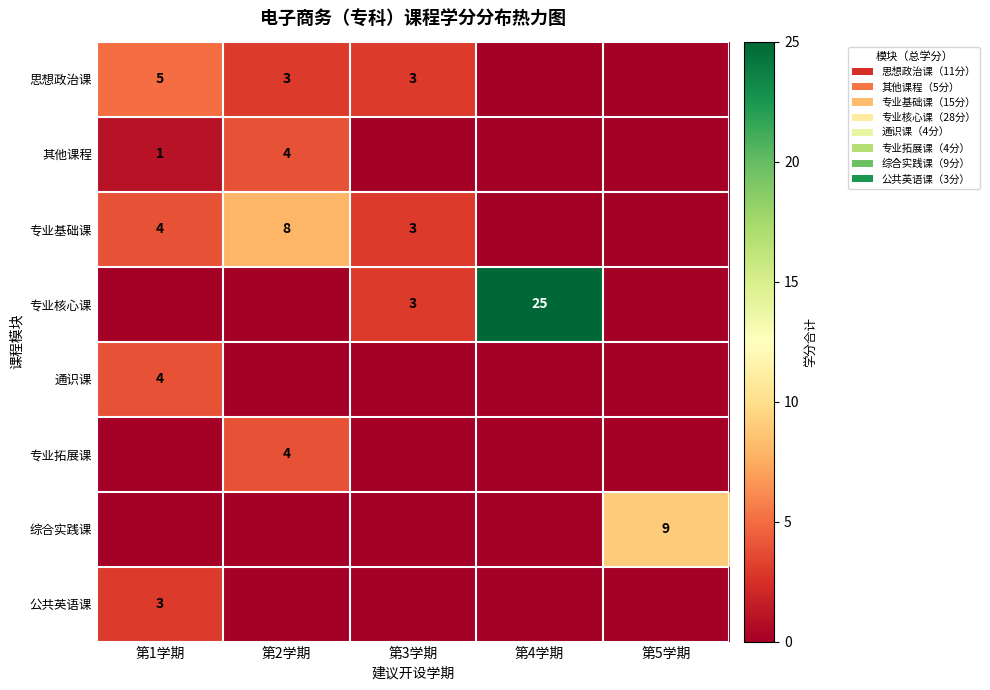

What is the sum of the row_5 values at 第1学期 and 第2学期?

4